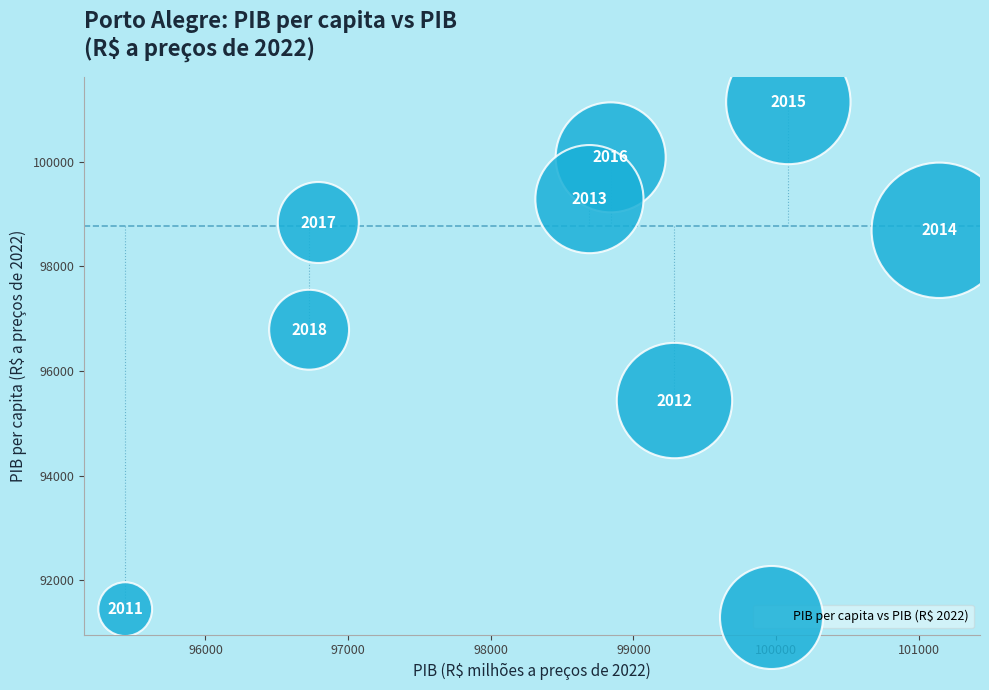

What Y value in the scatter plot is closest to 96297?

96791.0